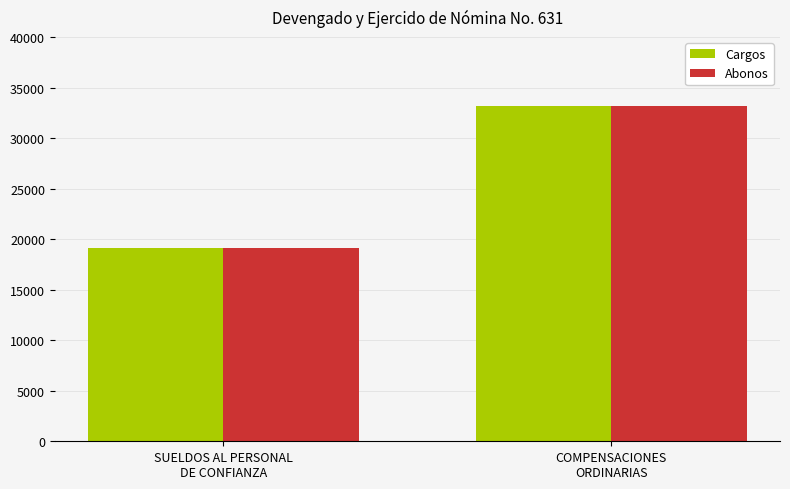

What is the difference between the maximum and minimum values in the Cargos series?

14113.3